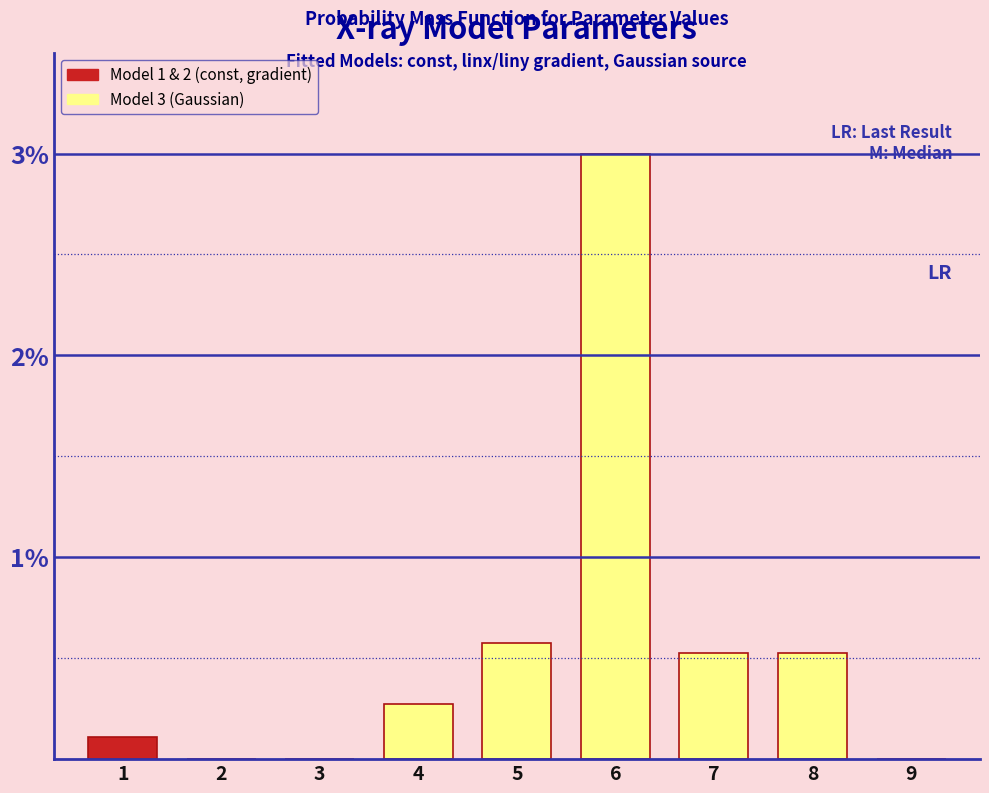

What is the change in value from 8 to 9?

-0.5